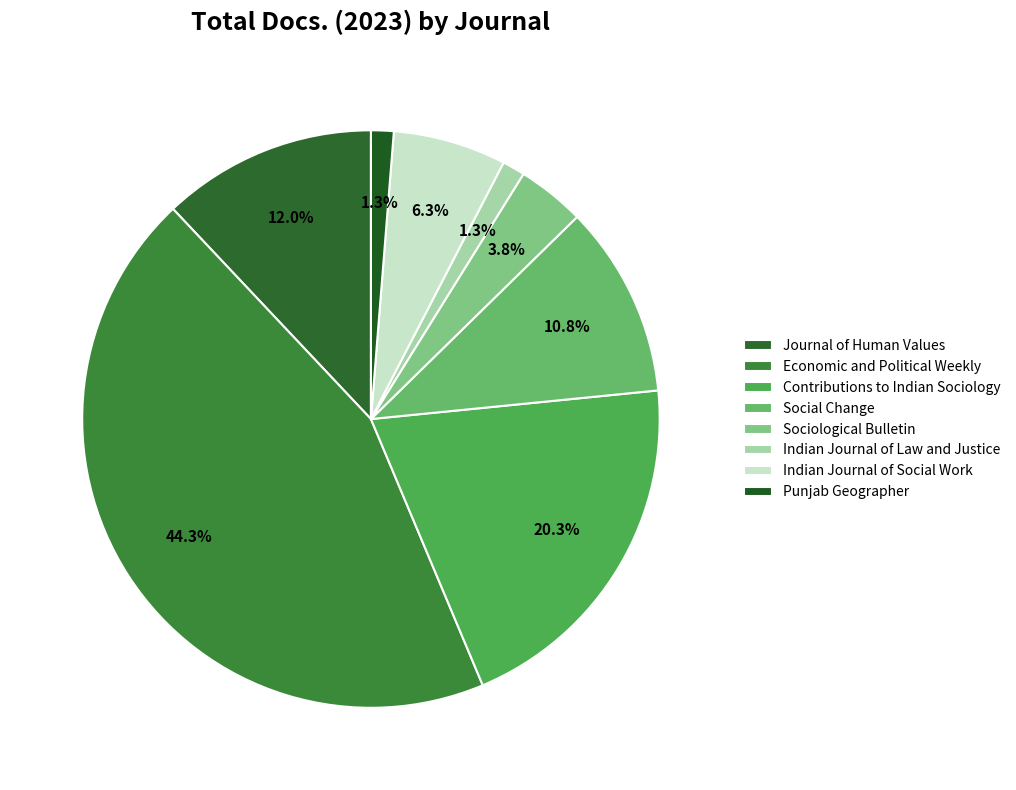

The Sociological Bulletin slice represents 4% of the pie. True or false?

True